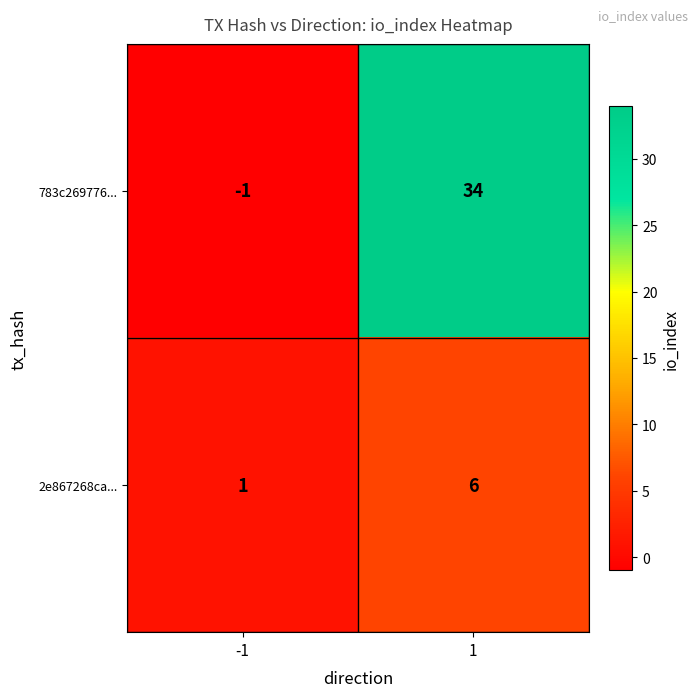

The 2e867268ca... series shows 6 at 1. True or false?

True